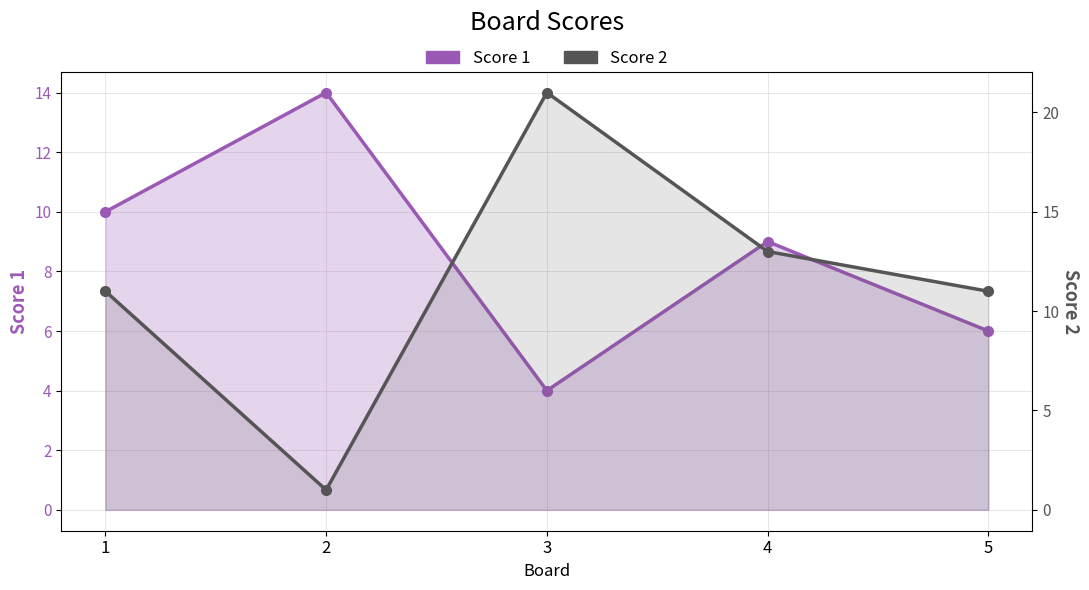

Which series changed the most between 4 and 5?

Score 1